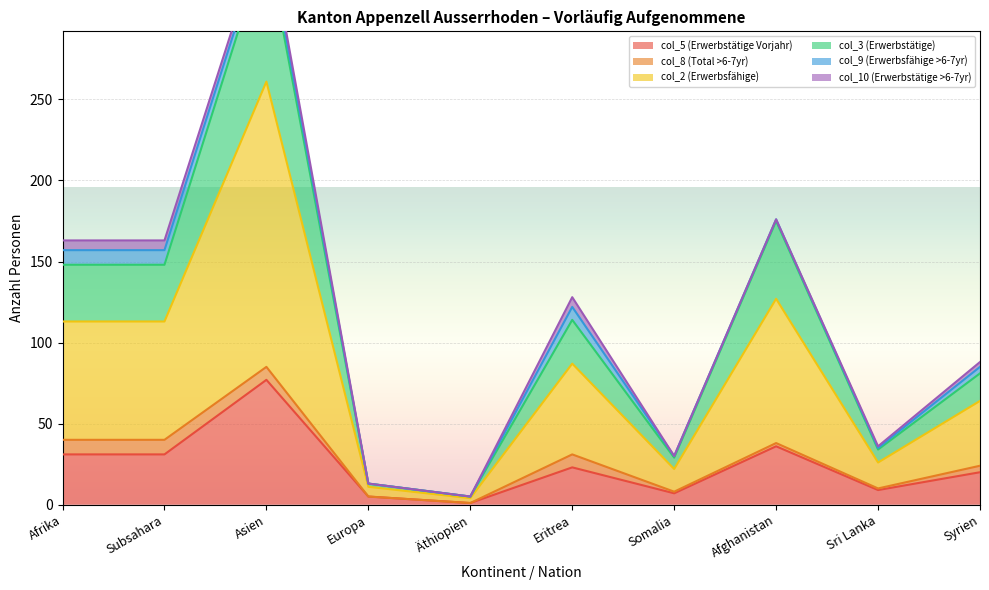

At which category does col_2 (Erwerbsfähige) reach its first local peak?

Asien